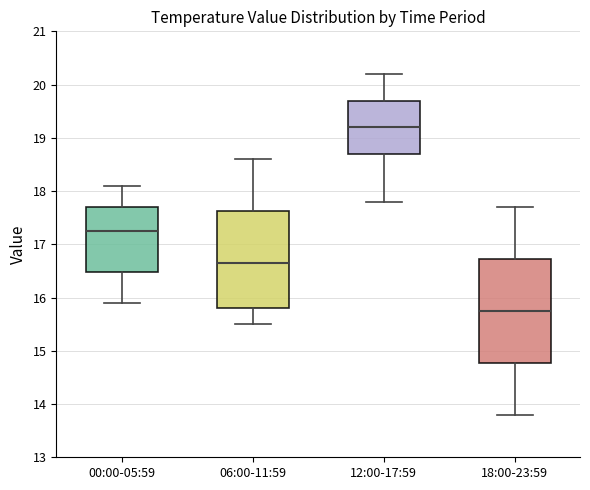

Which box has the lowest median line?

18:00-23:59